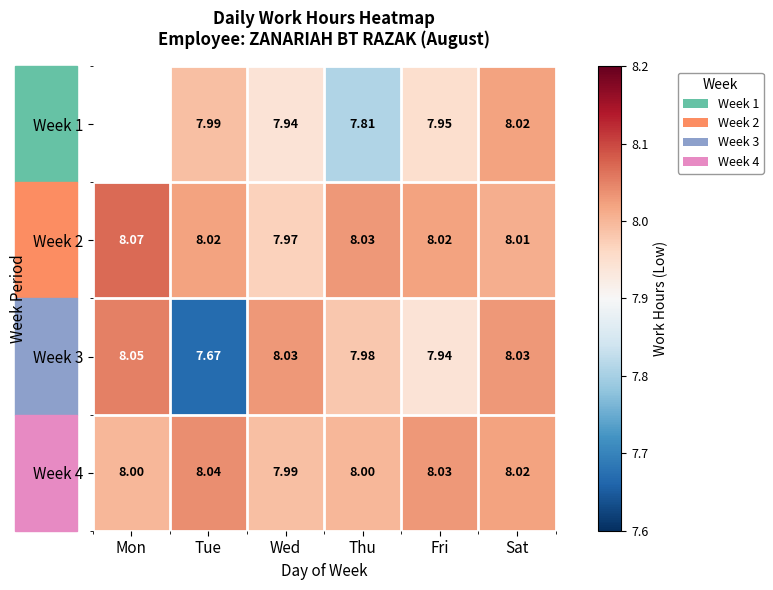

What is the difference between the highest and lowest values at Fri?

0.1